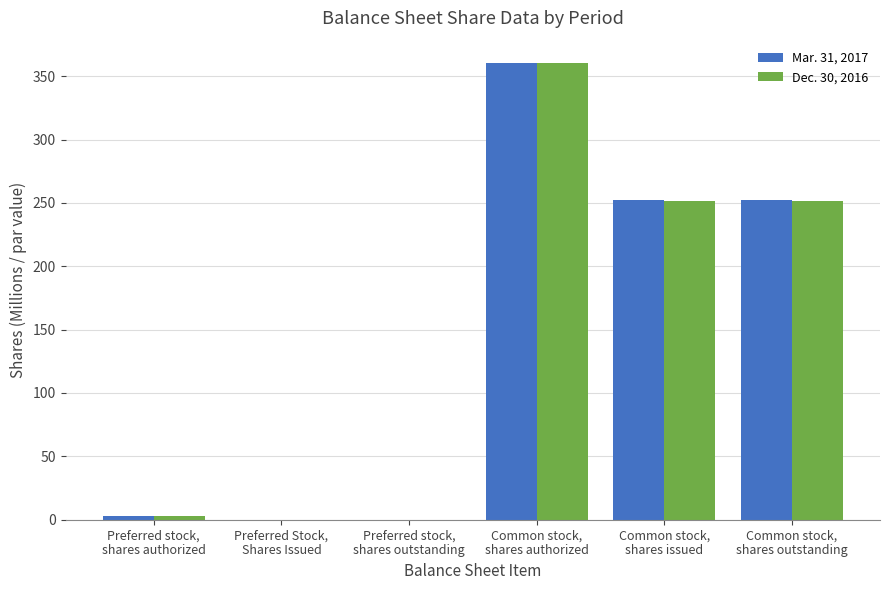

Reading right to left, list all the values displayed in this chart.

Mar. 31, 2017: 252.6	252.6	360.0	0.0	0.0	3.0
Dec. 30, 2016: 251.3	251.3	360.0	0.0	0.0	3.0